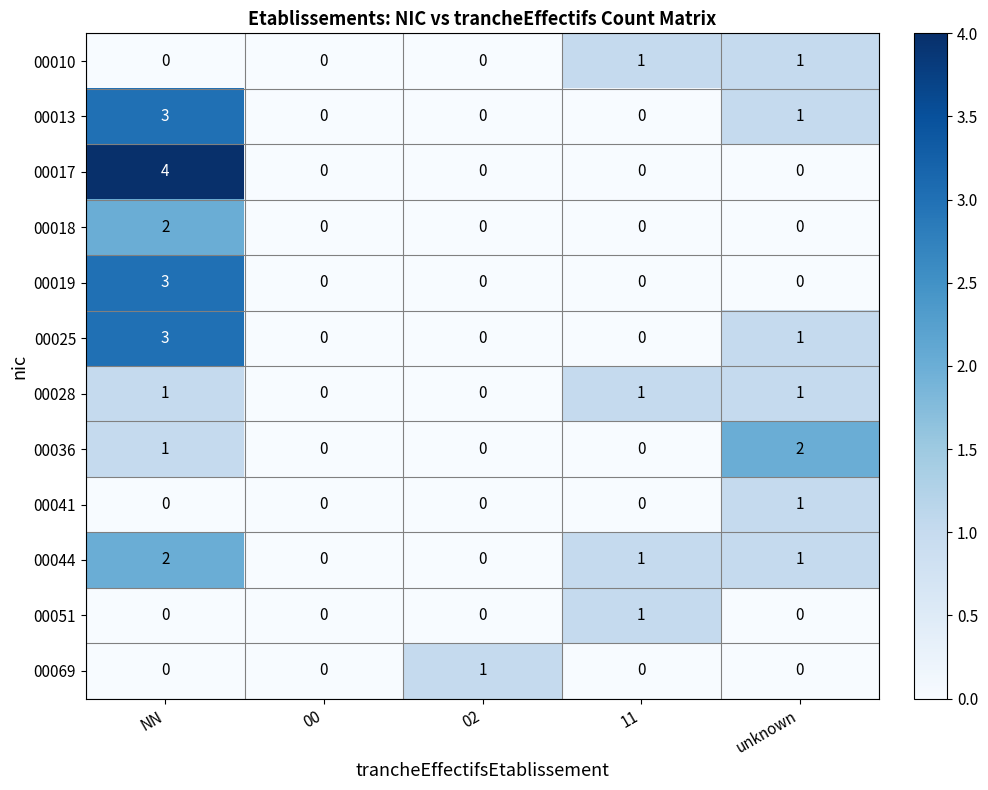

Which series has the largest range (max minus min)?

00017